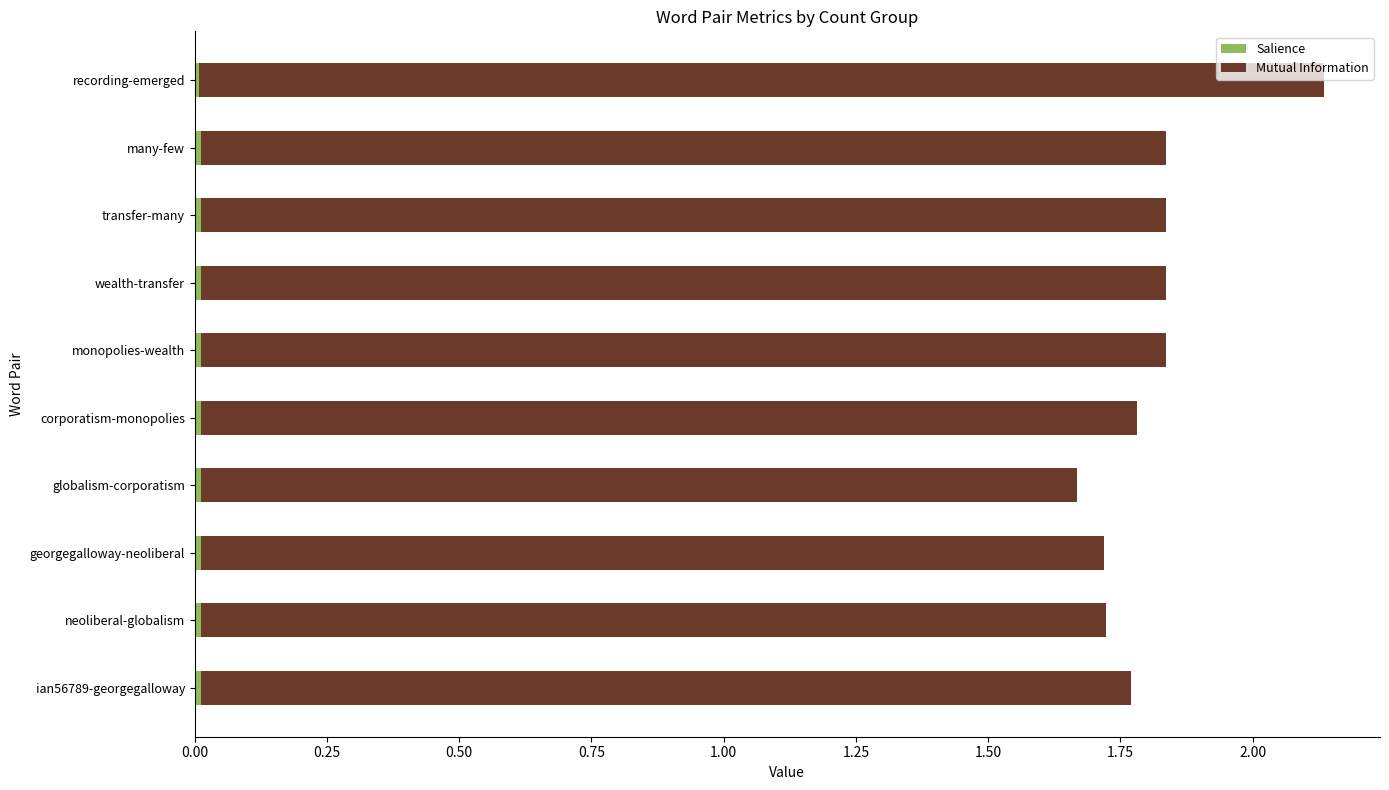

At which category is the sum across all series the highest?

recording-emerged